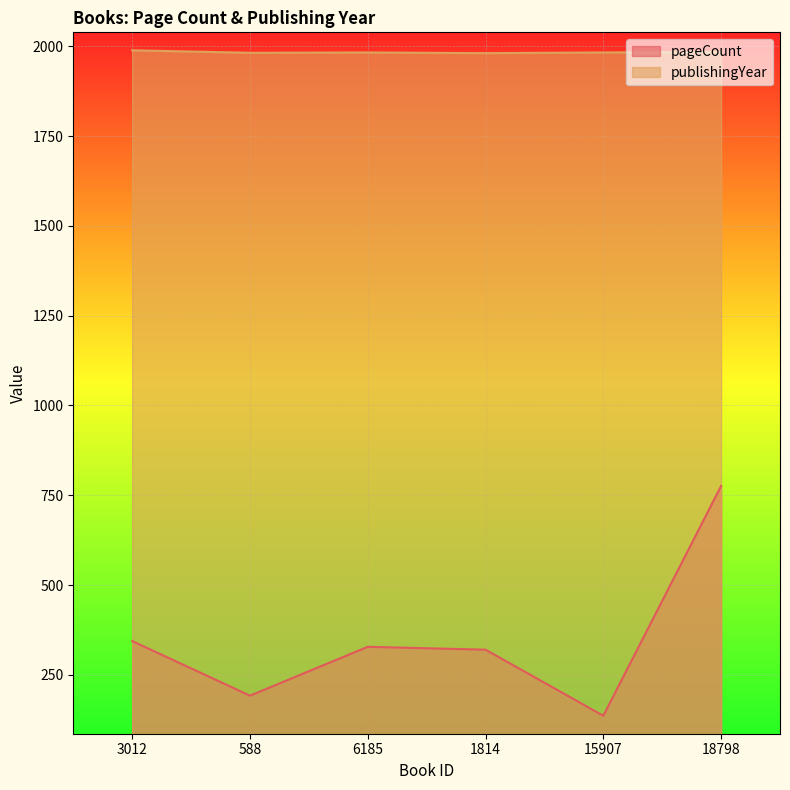

At which category is the sum across all series the highest?

18798